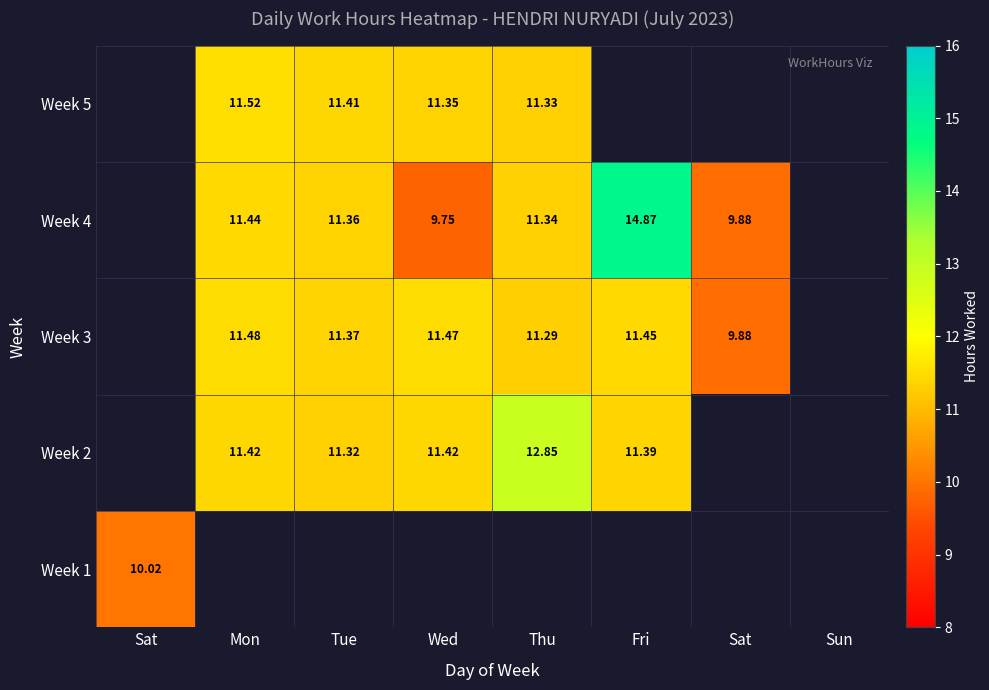

What is the sum of all Week 5 values?

45.6